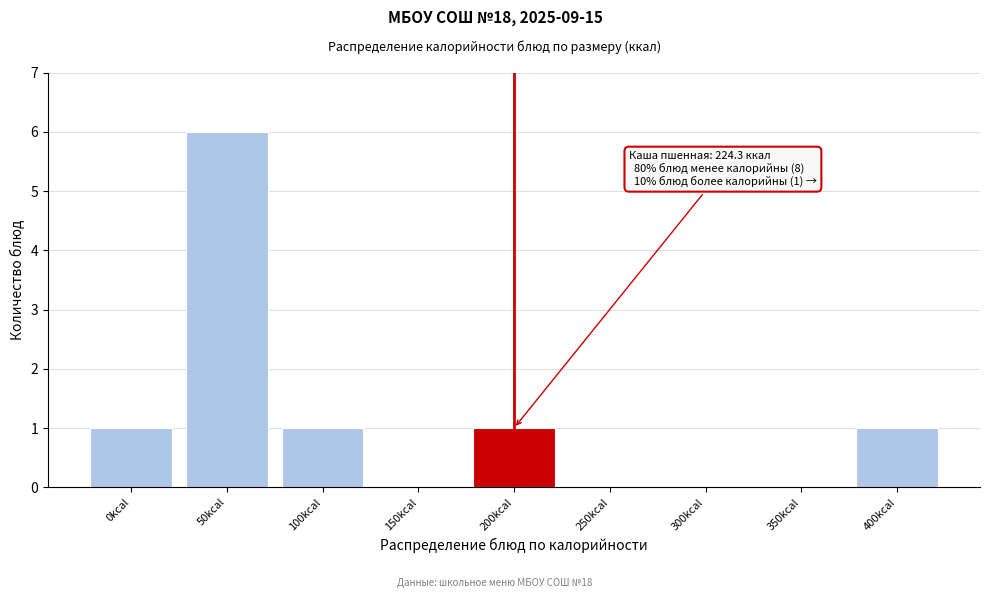

Reading right to left, transcribe all the data shown in this chart.

400kcal=1	350kcal=0	300kcal=0	250kcal=0	200kcal=1	150kcal=0	100kcal=1	50kcal=6	0kcal=1